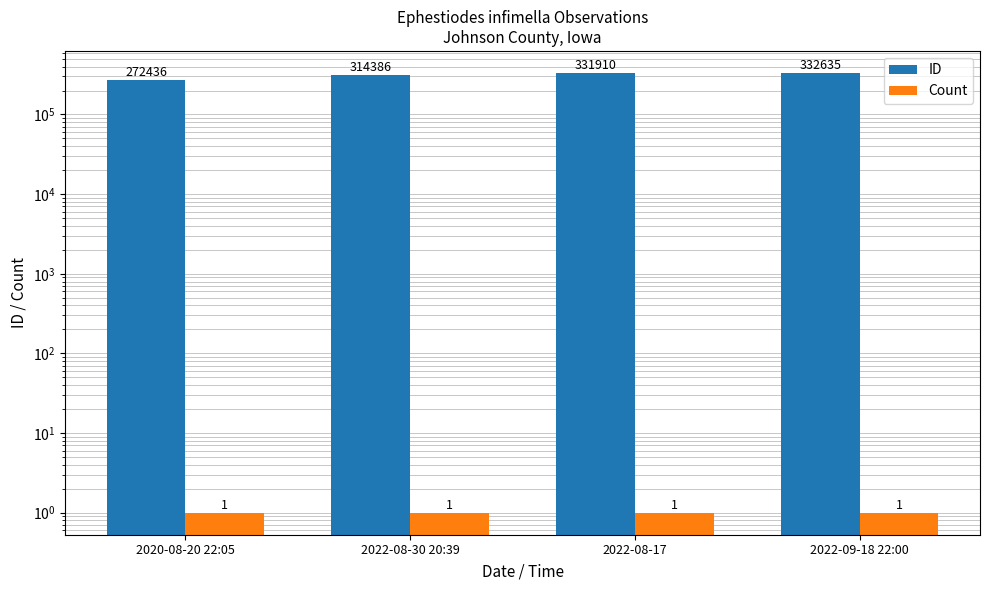

What is the approximate value of Count at 2022-08-17?

1